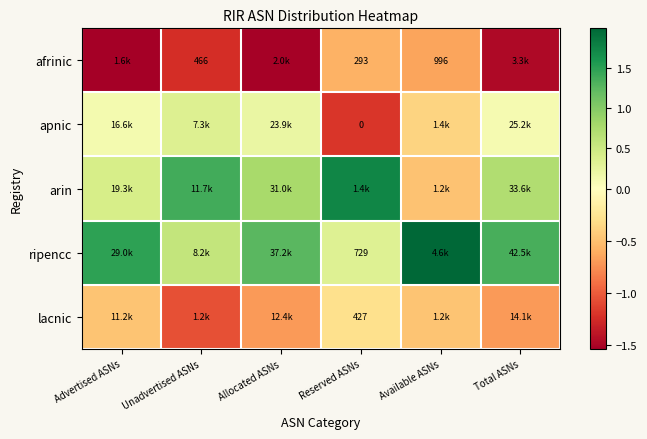

Which series changed the most between Unadvertised ASNs and Total ASNs?

ripencc